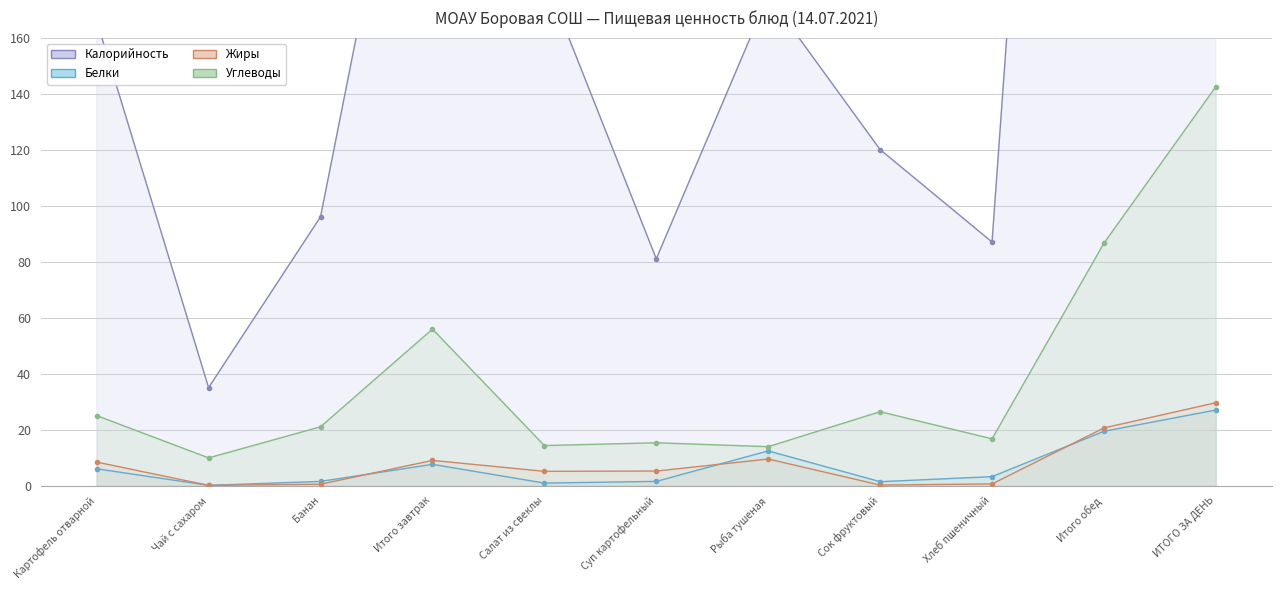

The value of Углеводы at Рыба тушеная is 22.9. True or false?

False